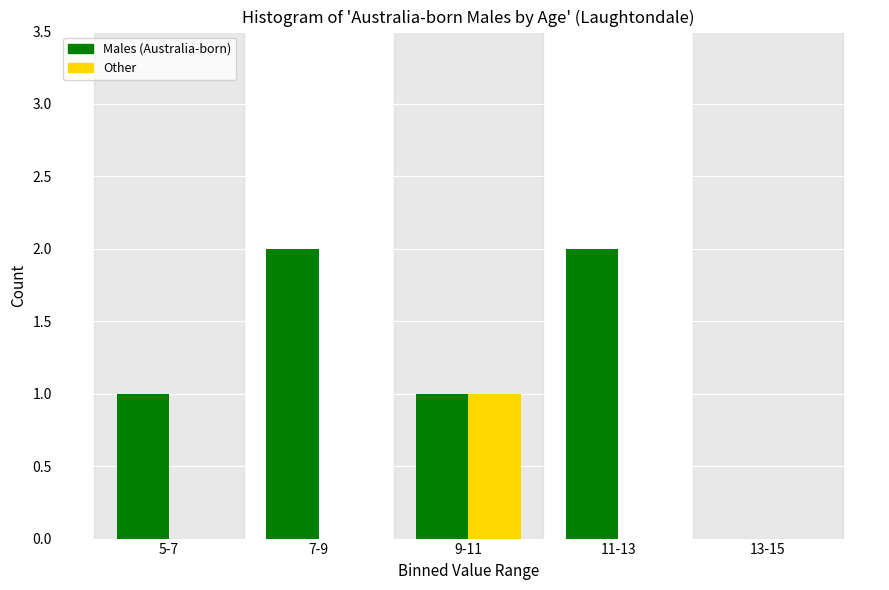

Reading left to right, extract all data points from this chart.

Males (Australia-born): 5-7=1	7-9=2	9-11=1	11-13=2	13-15=0
Other: 5-7=0	7-9=0	9-11=1	11-13=0	13-15=0